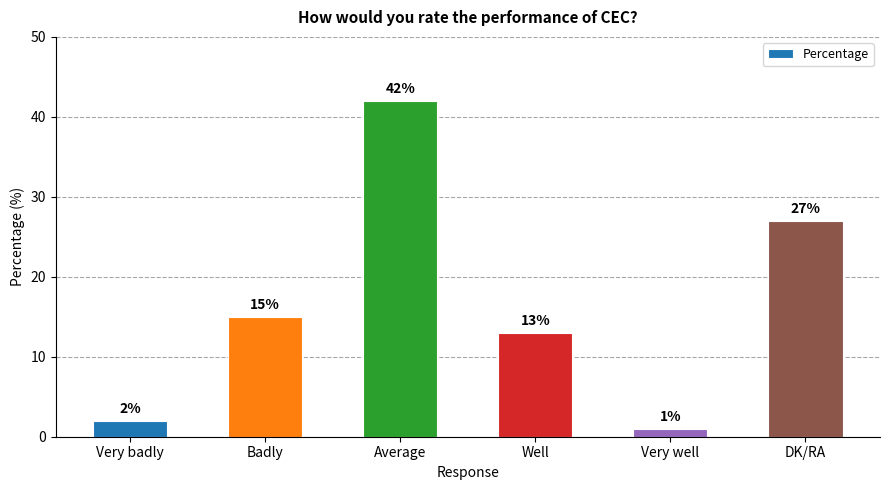

What is the minimum value shown in the chart?

1